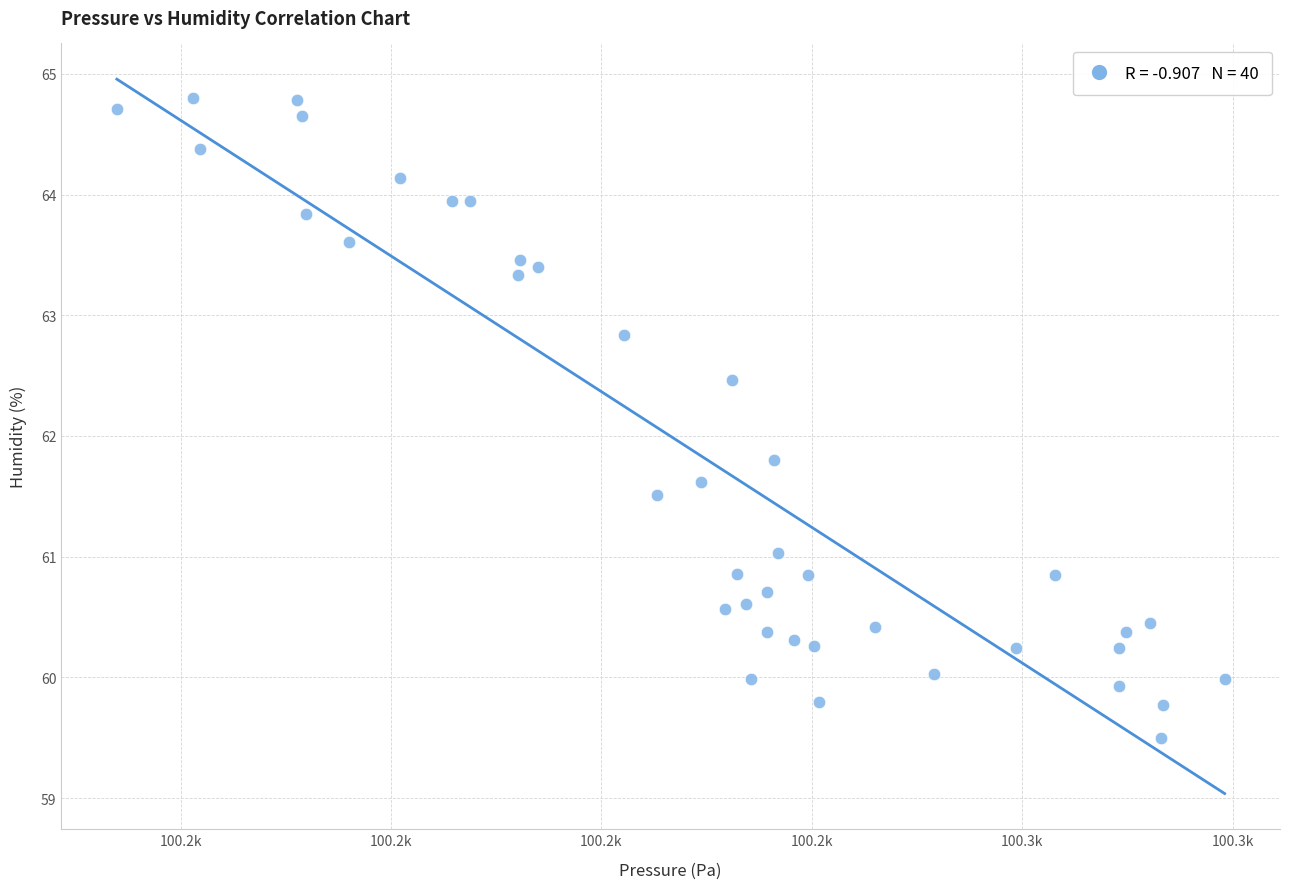

What Y value in the scatter plot is closest to 62?

61.8